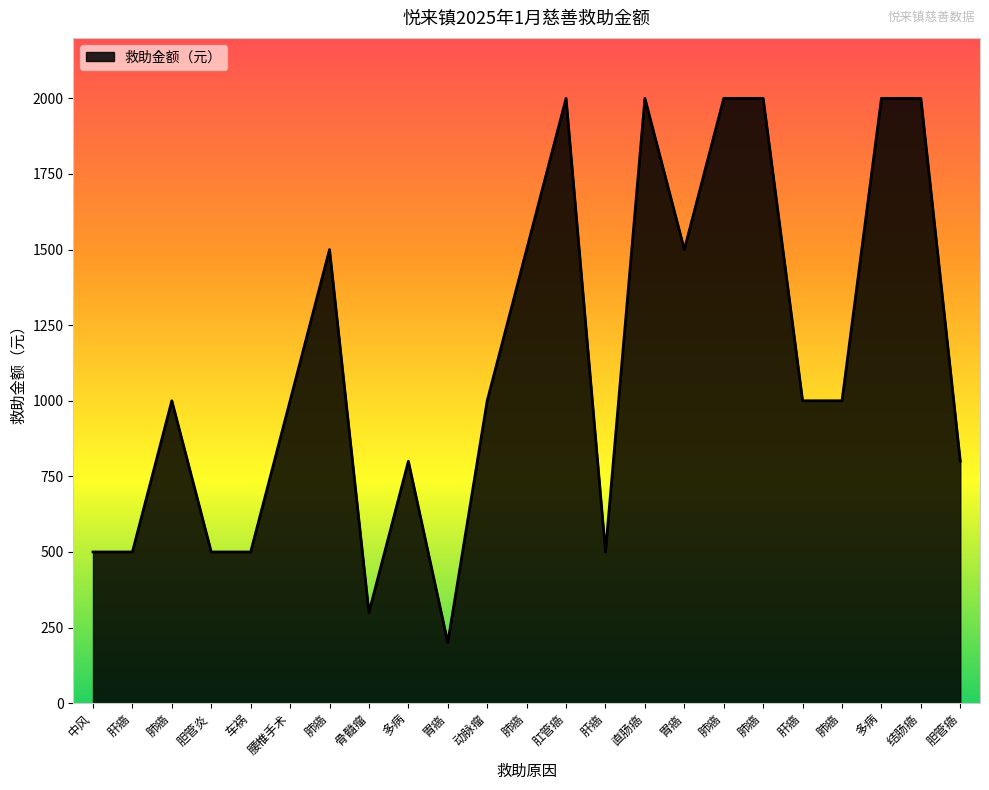

Count the values in the range 500 to 2000.

21